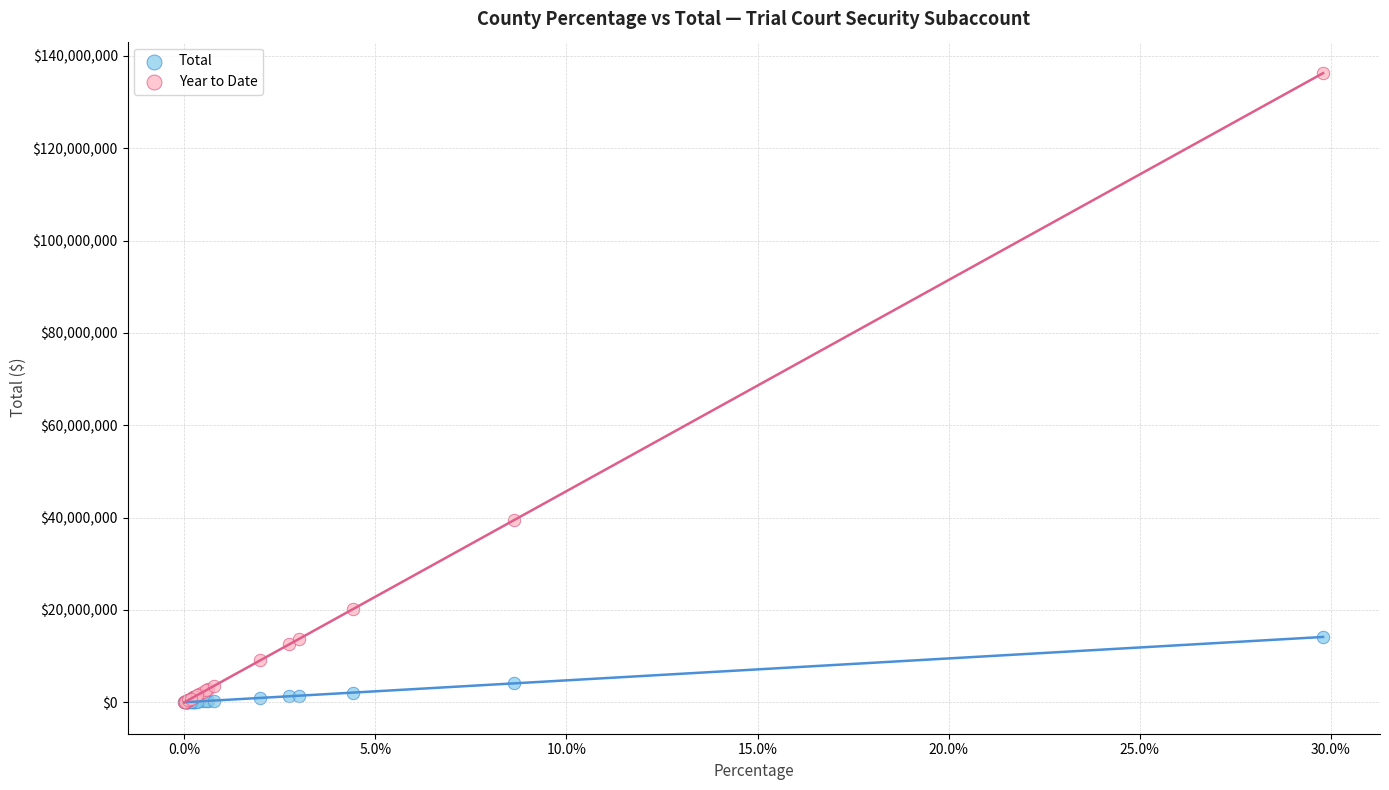

Which series contains the highest Y value?

Year to Date